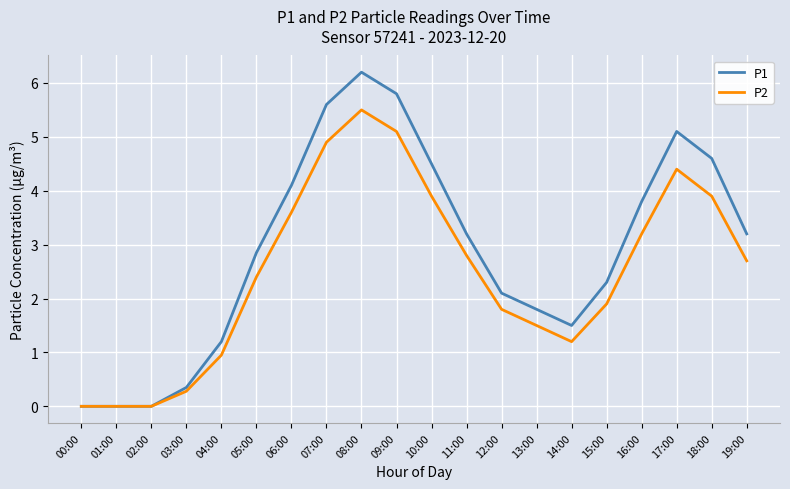

Which series changed the most between 02:00 and 05:00?

P1